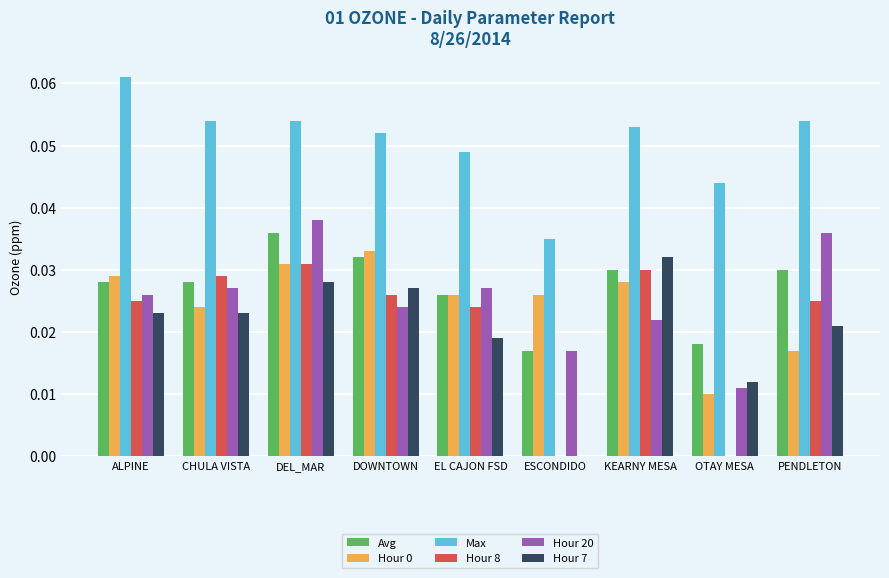

Is it true that Hour 0 equals 0.0 at EL CAJON FSD?

True